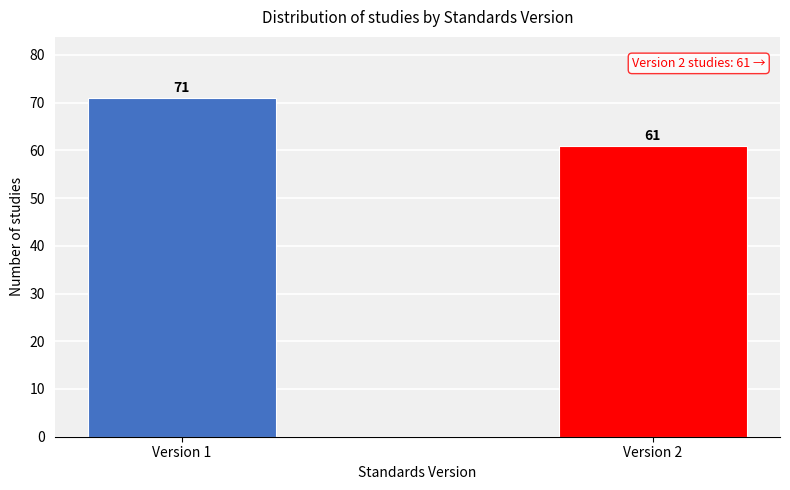

Reading left to right, extract all data points from this chart.

71	61